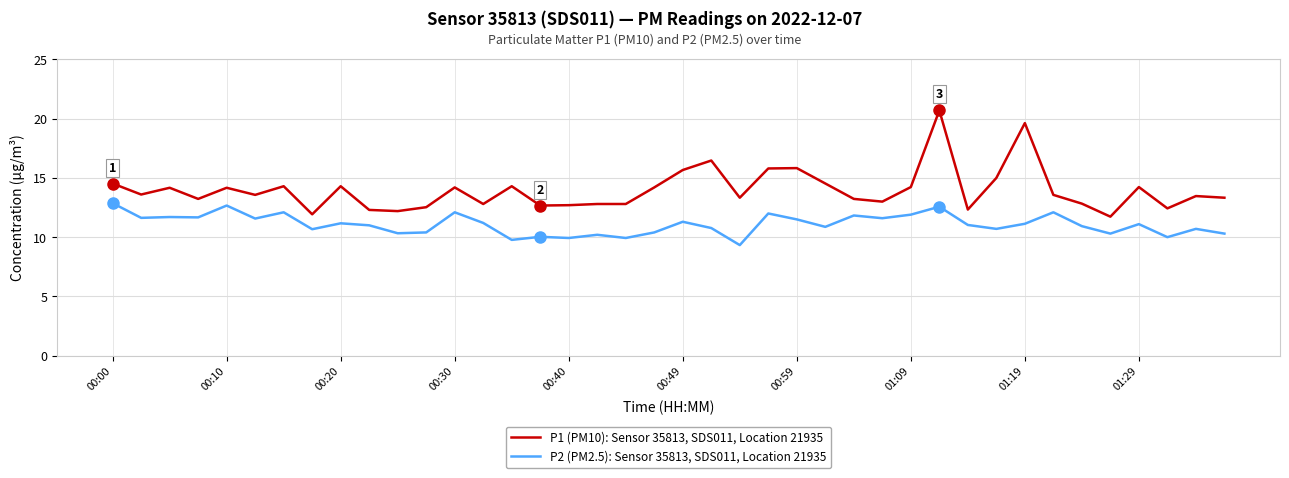

Rank the series by their maximum value, from lowest to highest.

P2 (PM2.5): Sensor 35813, SDS011, Location 21935, P1 (PM10): Sensor 35813, SDS011, Location 21935